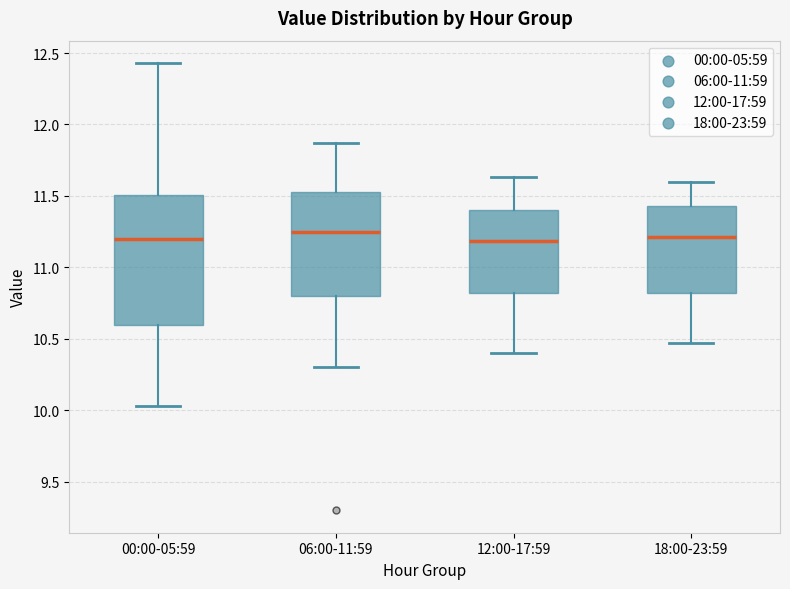

Reading left to right, transcribe this box plot: for each box, give where its median line is, the range the box spans, and where its two whiskers end, as read against the y-axis. The values are not printed on the chart, so give them approximately, as read against the axis.

00:00-05:59: median 11.20, box 10.60 to 11.50, whiskers 10.05 to 12.45
06:00-11:59: median 11.25, box 10.80 to 11.55, whiskers 10.30 to 11.85
12:00-17:59: median 11.20, box 10.80 to 11.40, whiskers 10.40 to 11.65
18:00-23:59: median 11.20, box 10.80 to 11.45, whiskers 10.45 to 11.60